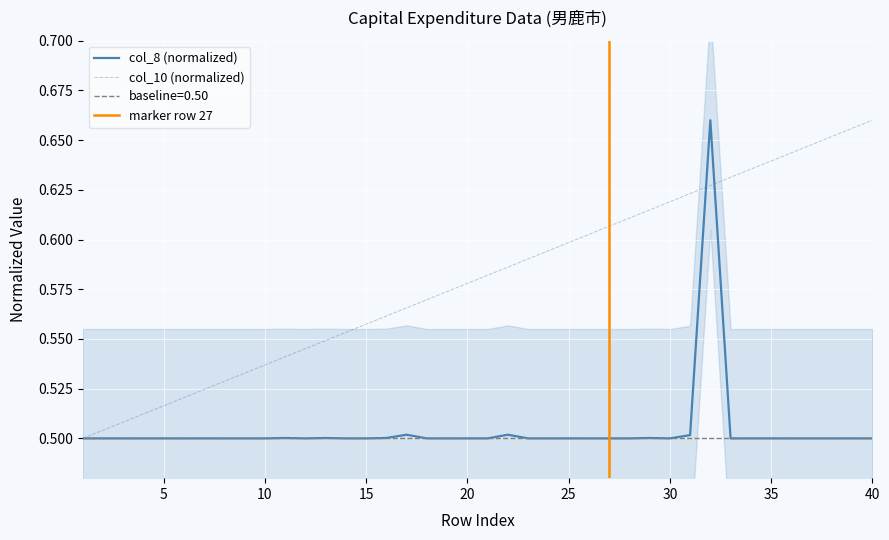

Which has a higher value, 31 or 12?

31